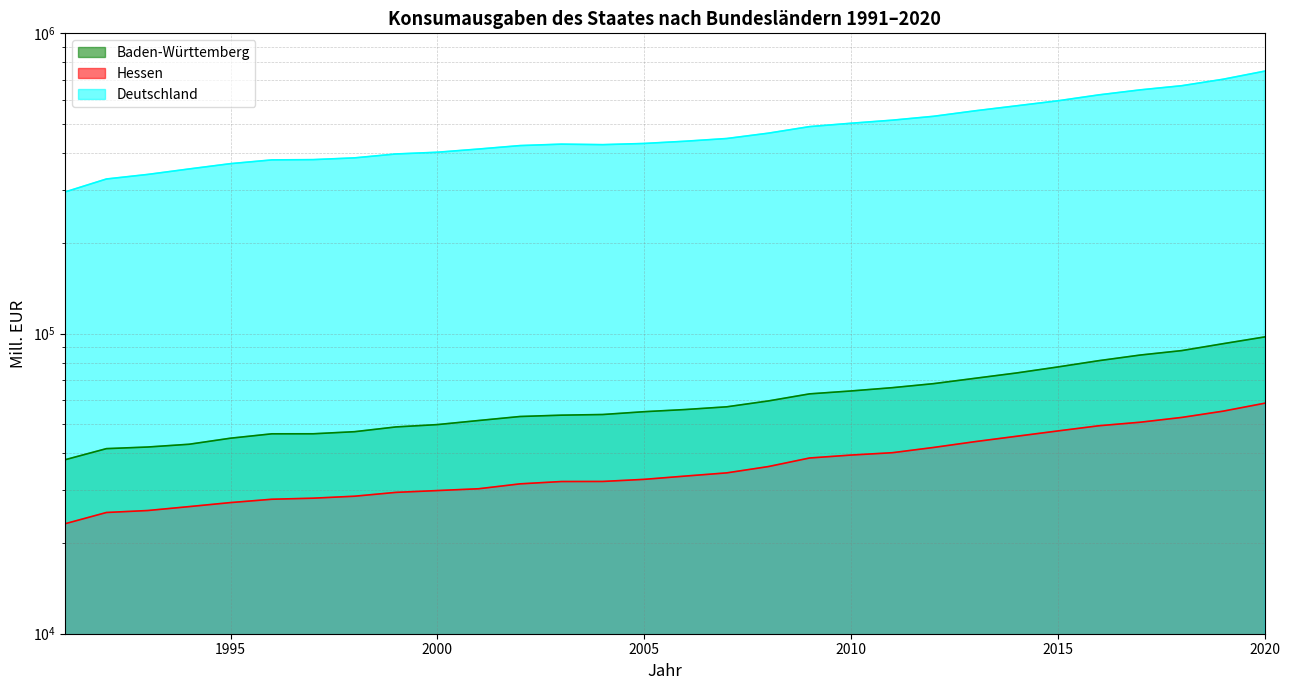

True or false: Hessen and Deutschland cross at least once.

False